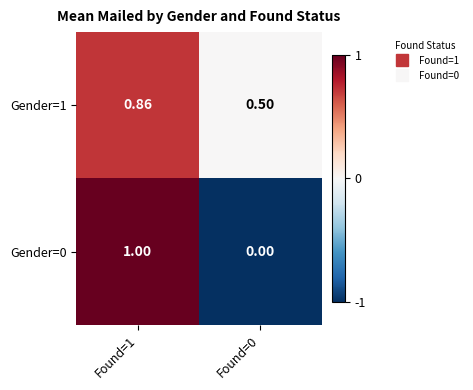

Is the value of Gender=1 at Found=0 greater than the value of Gender=0 at Found=1?

No